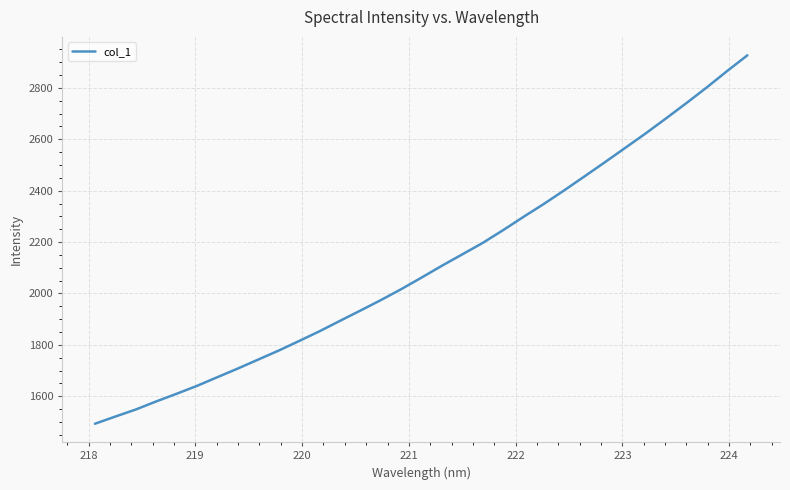

Is this an area chart (filled region under the line)?

No